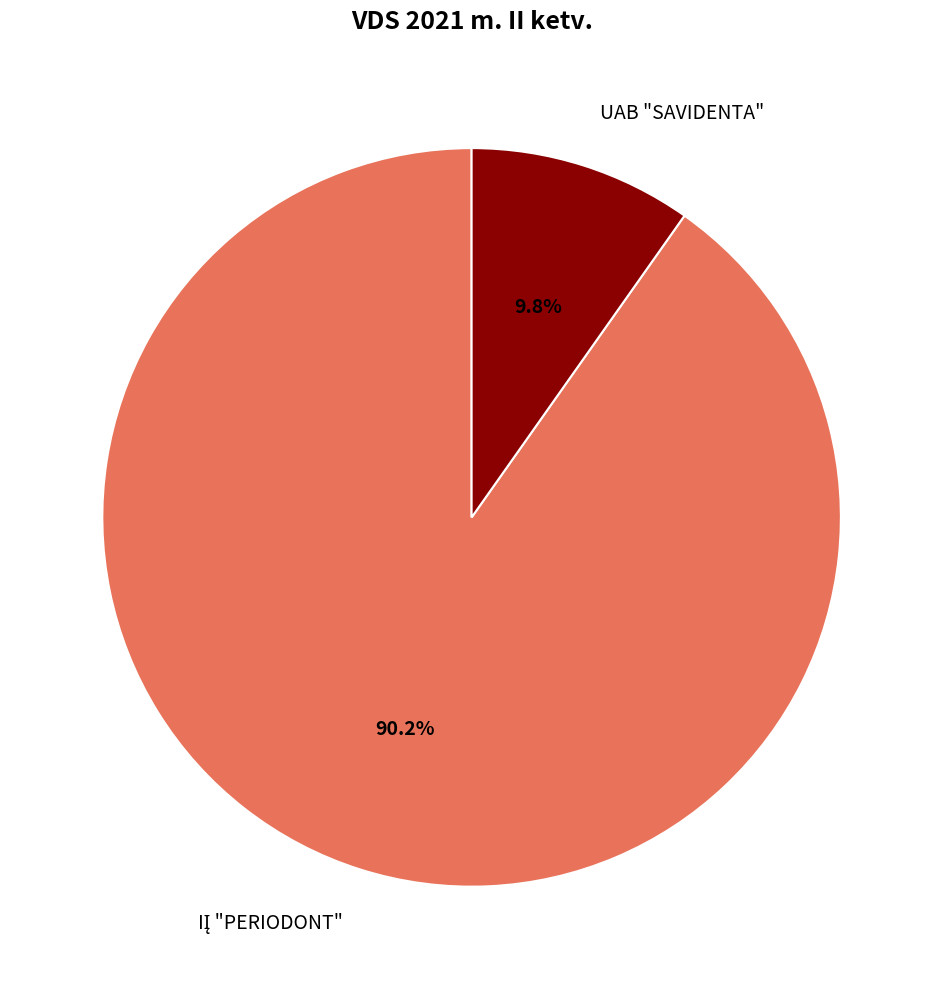

What percentage is the UAB "SAVIDENTA" slice, to the nearest percent?

10%